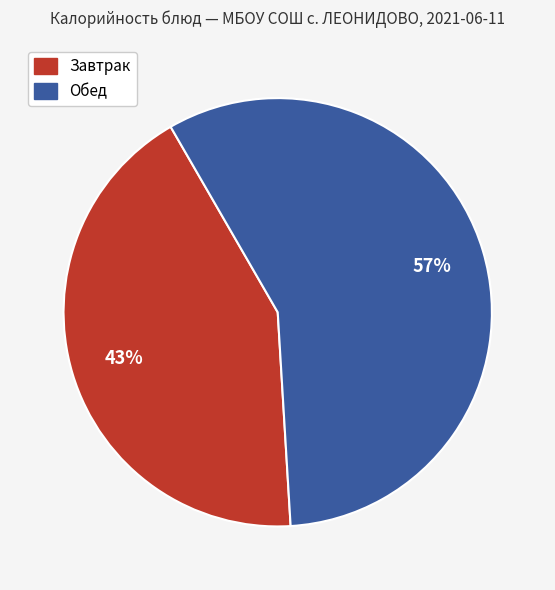

What percentage is the Обед slice, to the nearest percent?

57%